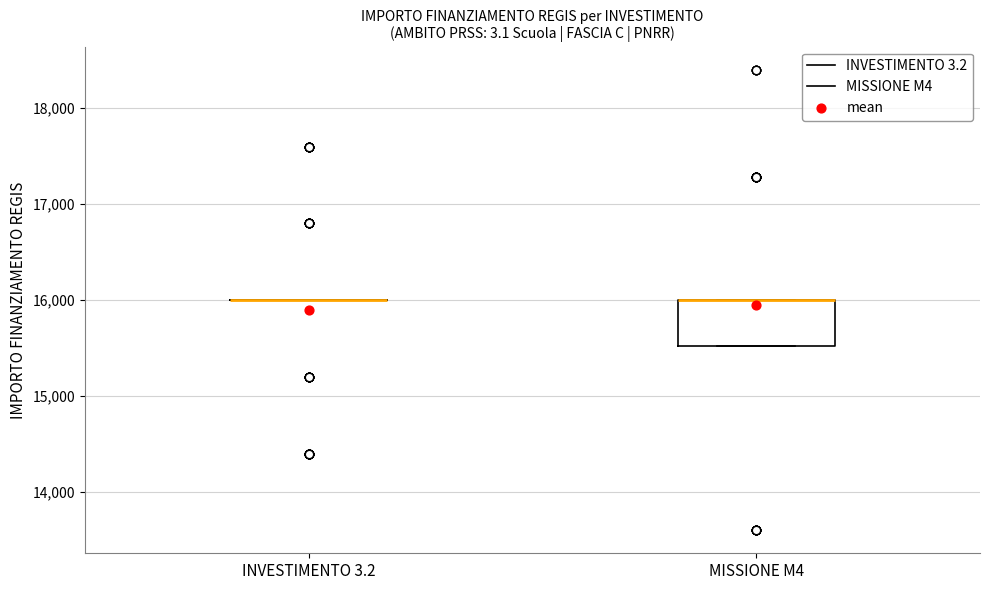

Reading left to right, transcribe this box plot: for each box, give where its median line is, the range the box spans, and where its two whiskers end, as read against the y-axis. The values are not printed on the chart, so give them approximately, as read against the axis.

INVESTIMENTO 3.2: box collapsed to a line at 16000, whiskers 16000 to 16000
MISSIONE M4: median 16000 (drawn on the box's upper edge), box 15500 to 16000, whiskers 15500 to 16000